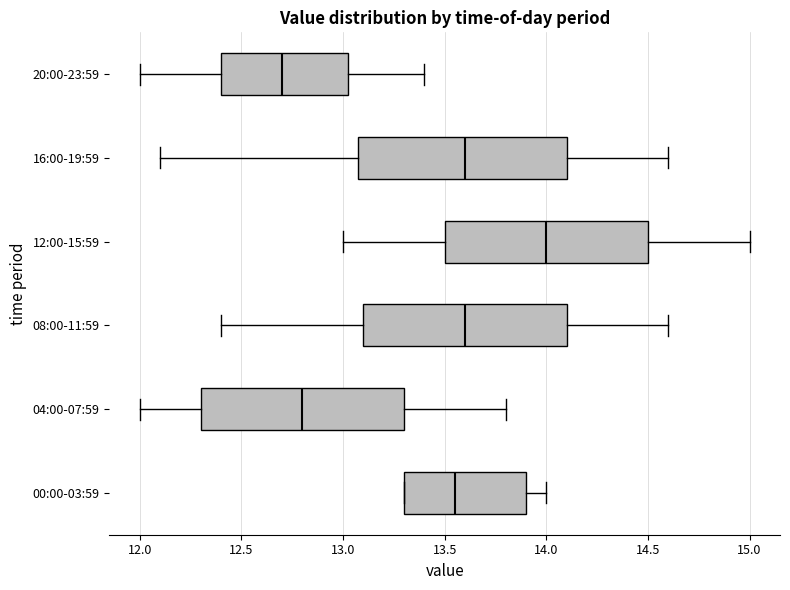

Where does the right whisker of the box for 20:00-23:59 end on the x-axis? The values are not printed on the chart, so give them approximately, as read against the axis.

13.40